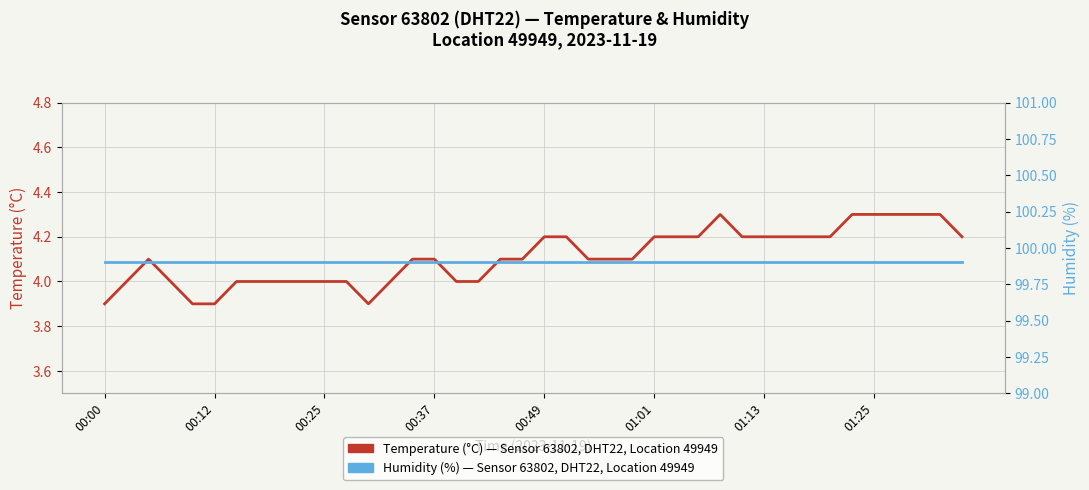

At how many categories does at least one series exceed 95?

40